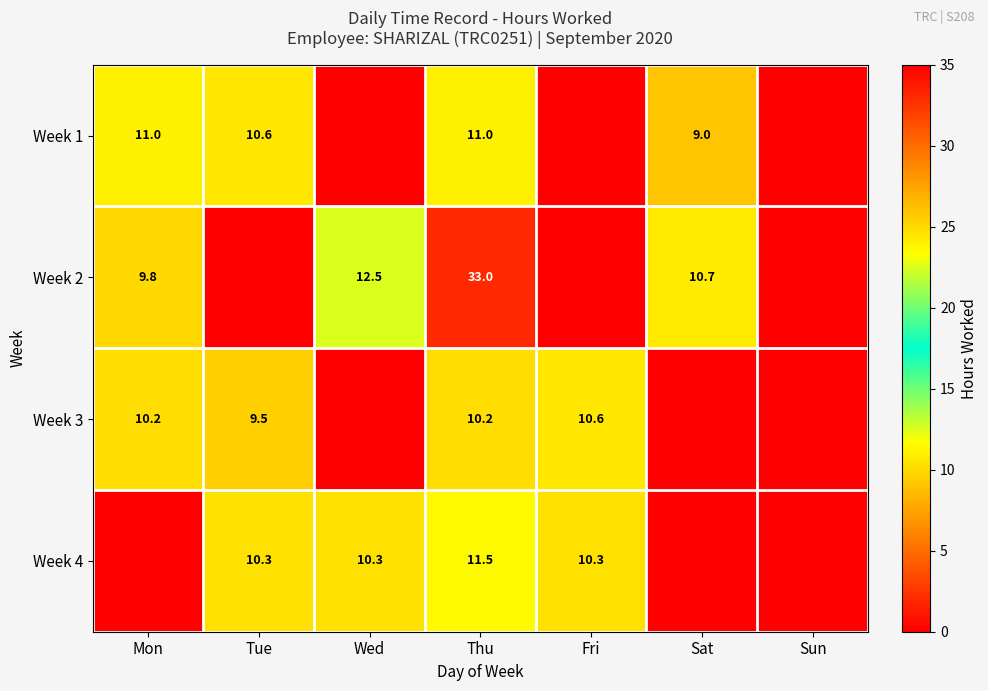

Is it true that Week 2 equals 12.5 at Wed?

True